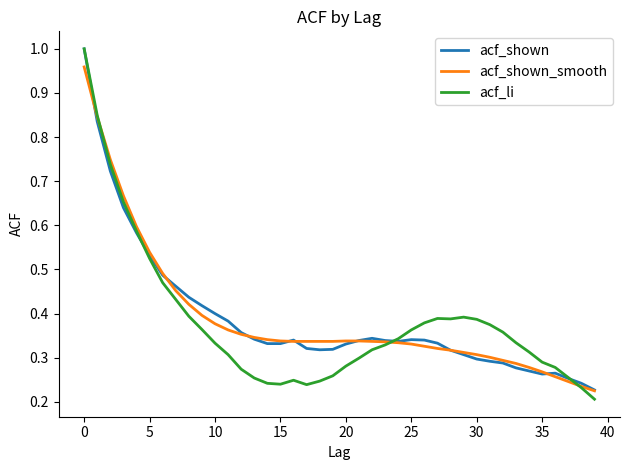

Which series has the largest range (max minus min)?

acf_li